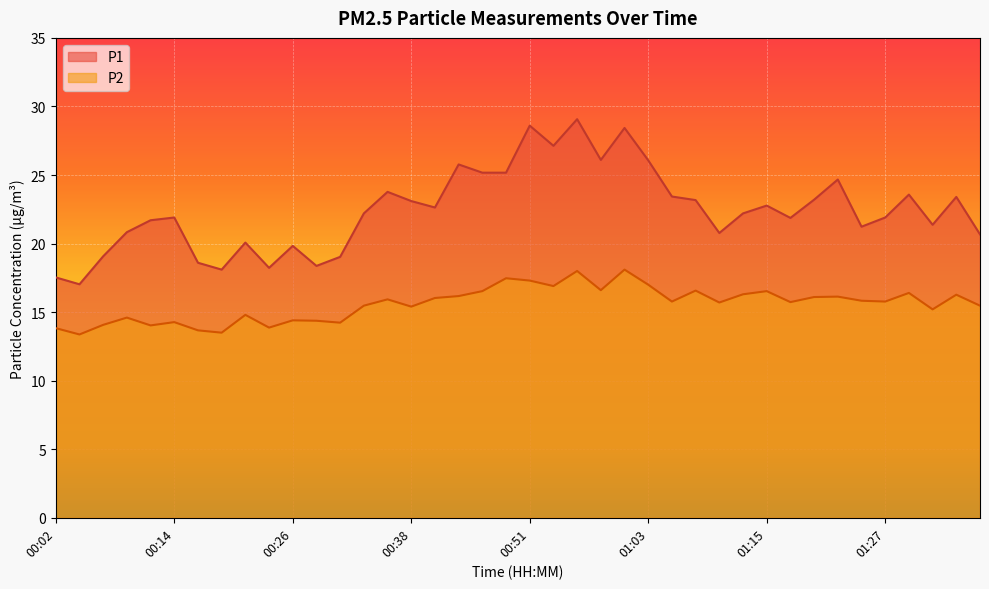

The P2 series shows 17.0 at 01:03. True or false?

True